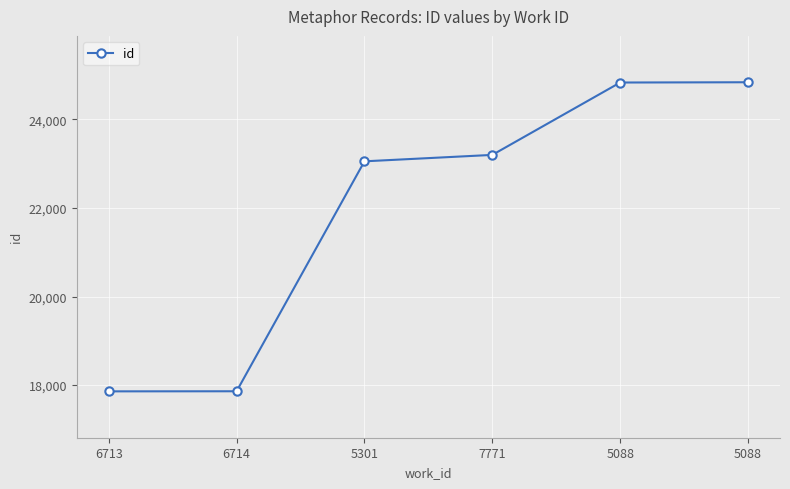

List the labels in order of value, smallest first.

6713, 6714, 5301, 7771, 5088, 5088